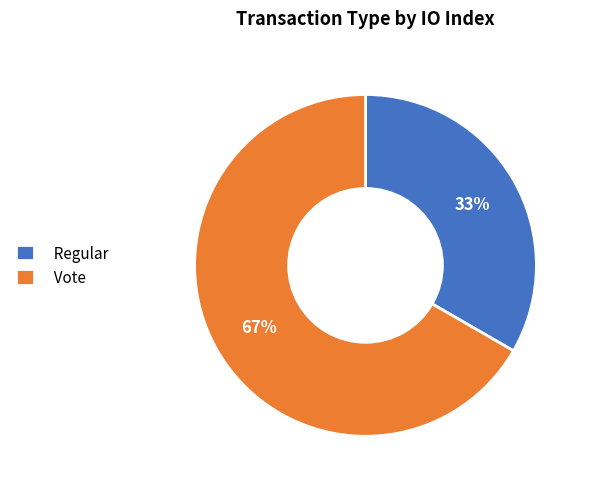

To the nearest percent, what percentage of the pie is Regular?

33%